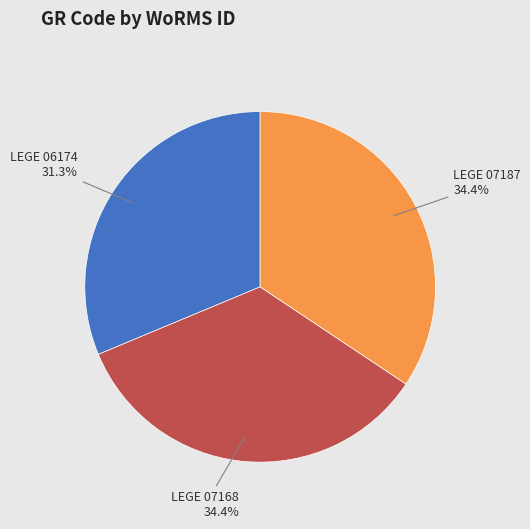

Is it true that LEGE 06174 is 31% of the pie?

True